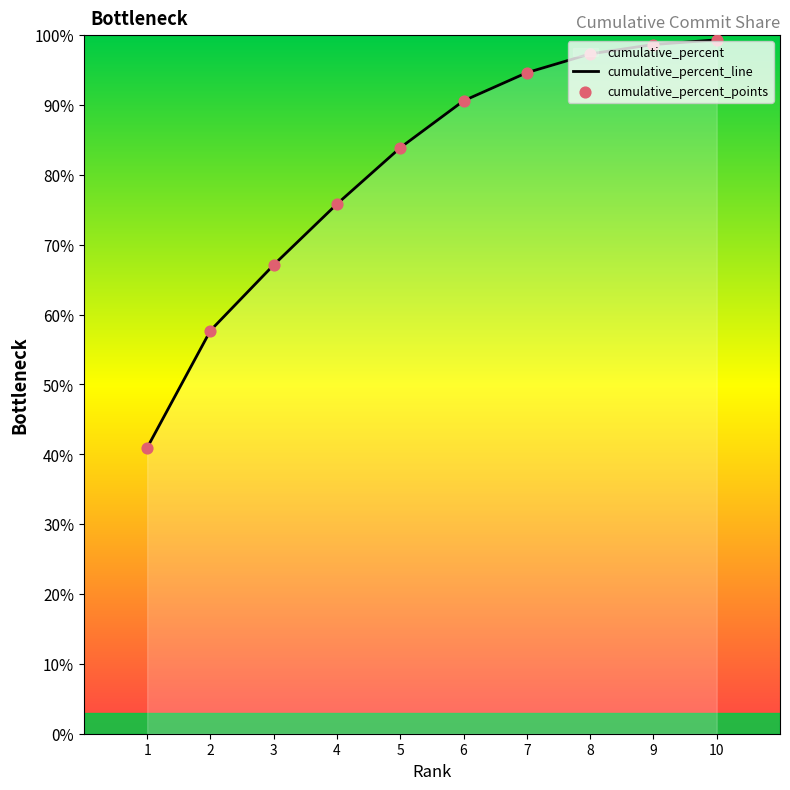

At which category is the sum across all series the highest?

10